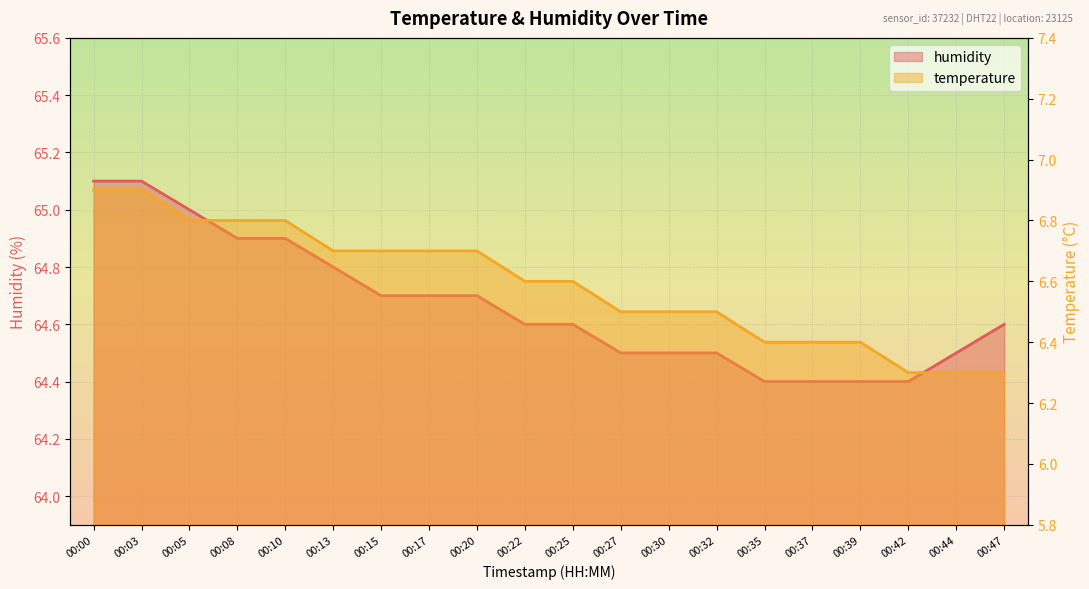

List the series in order of their peak value, lowest first.

temperature, humidity